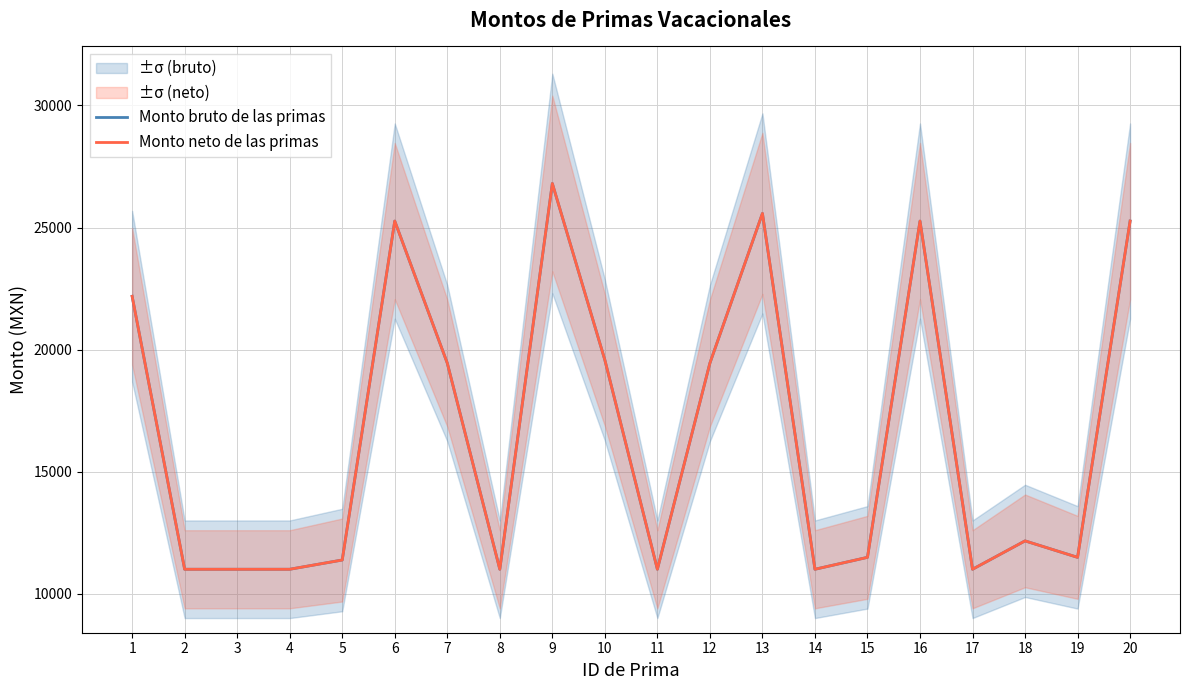

True or false: Monto bruto de las primas and Monto neto de las primas intersect in this chart.

False